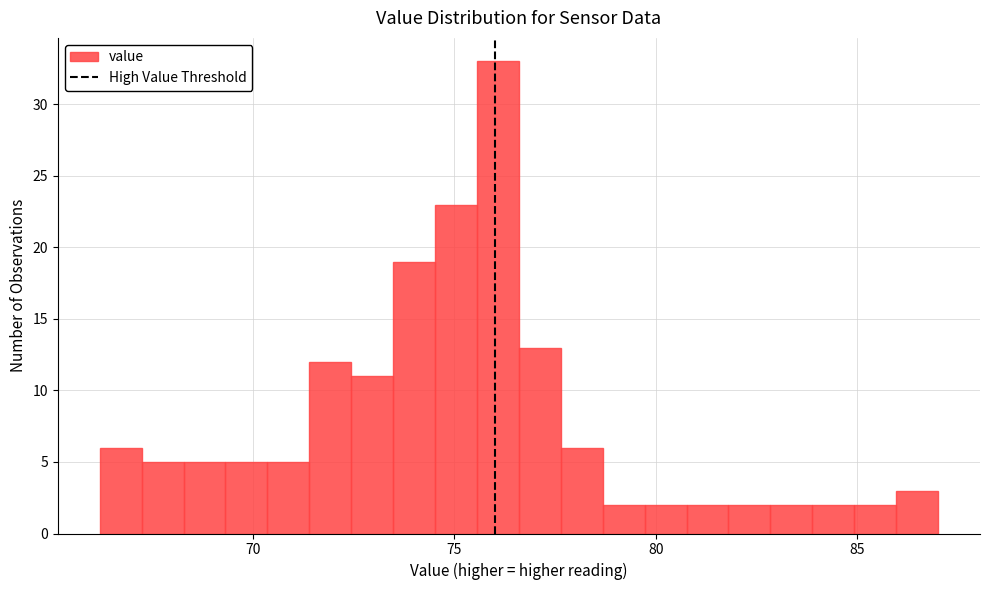

Around what value on the x-axis is the tallest bar? Give the approximate position of its centre, as read against the axis.

76.0